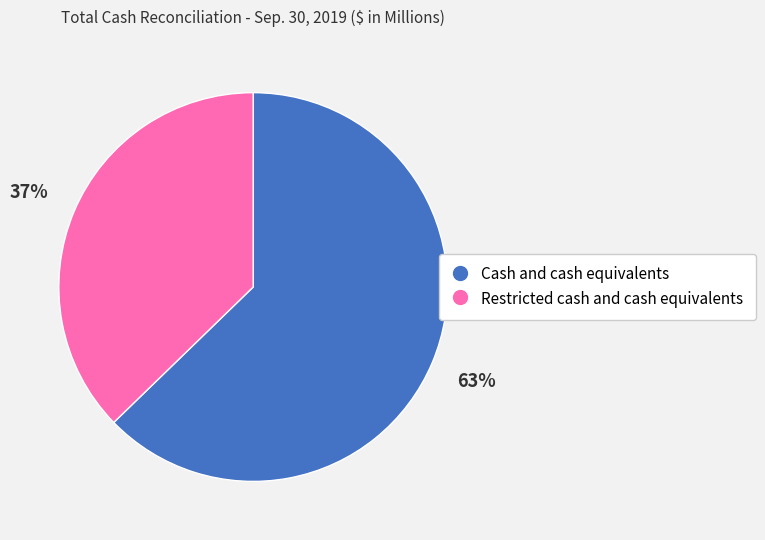

What is the ratio of the value at Cash and cash equivalents to the value at Restricted cash and cash equivalents?

1.7